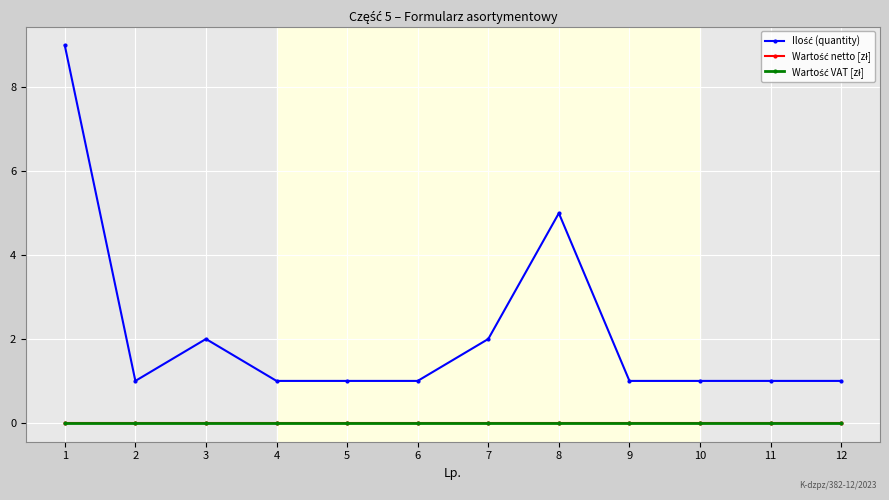

How many Ilość (quantity) values are between 1 and 2?

10